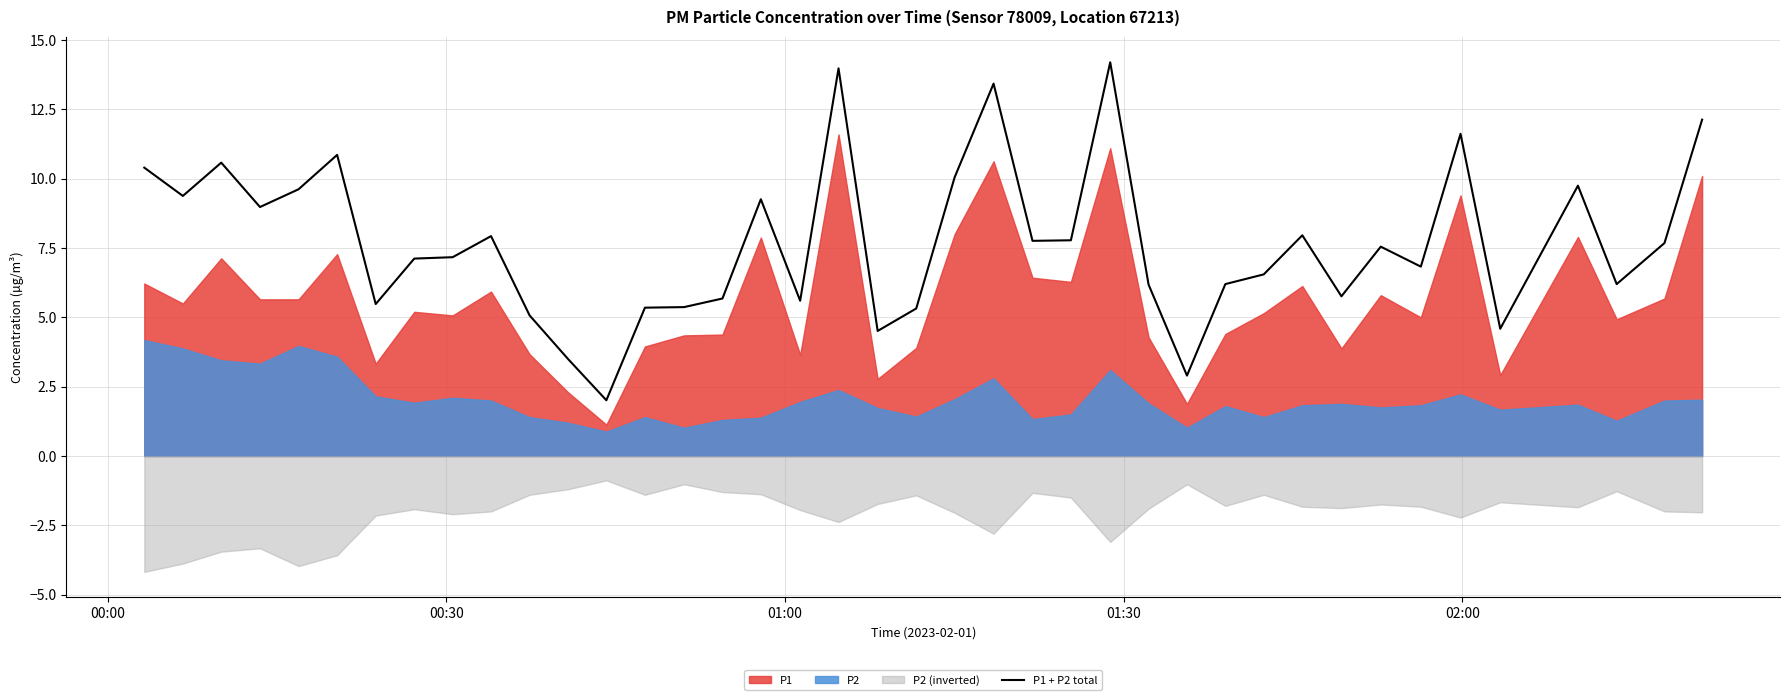

Reading left to right, transcribe all the data shown in this chart.

10.4	9.4	10.6	9.0	9.6	10.9	5.5	7.1	7.2	7.9	5.1	3.5	2.0	5.3	5.4	5.7	9.3	5.6	14.0	4.5	5.3	10.1	13.4	7.8	7.8	14.2	6.2	2.9	6.2	6.6	8.0	5.8	7.5	6.8	11.6	4.6	9.8	6.2	7.7	12.1